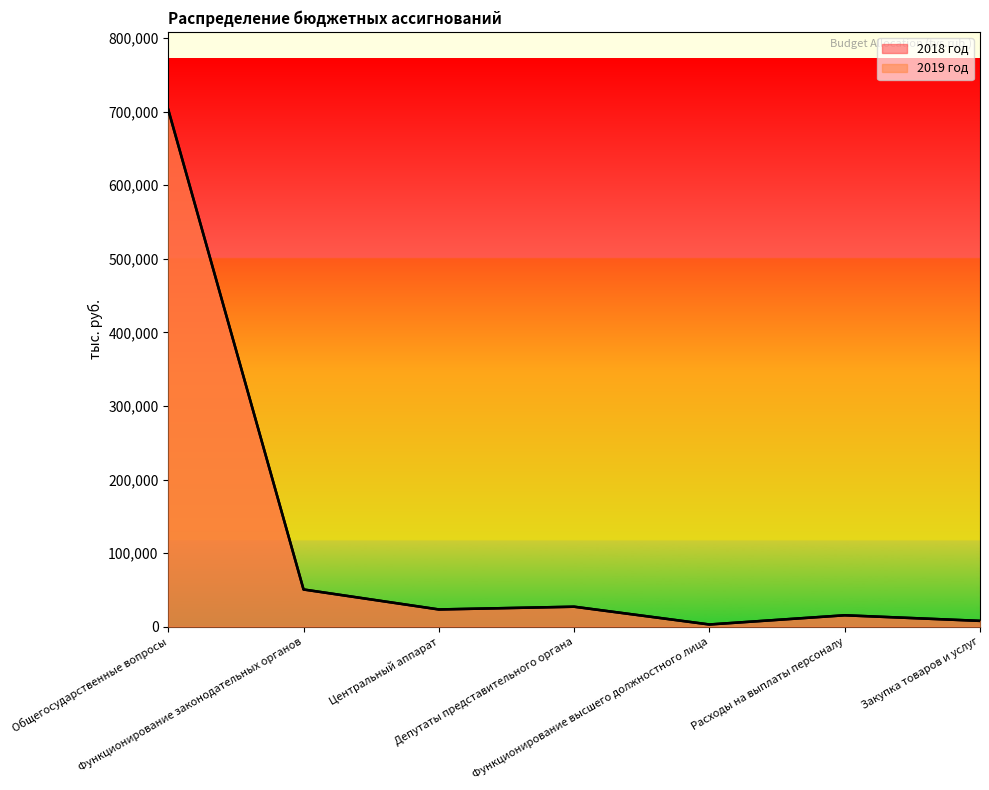

Where is the first local maximum for 2018 год?

Депутаты представительного органа